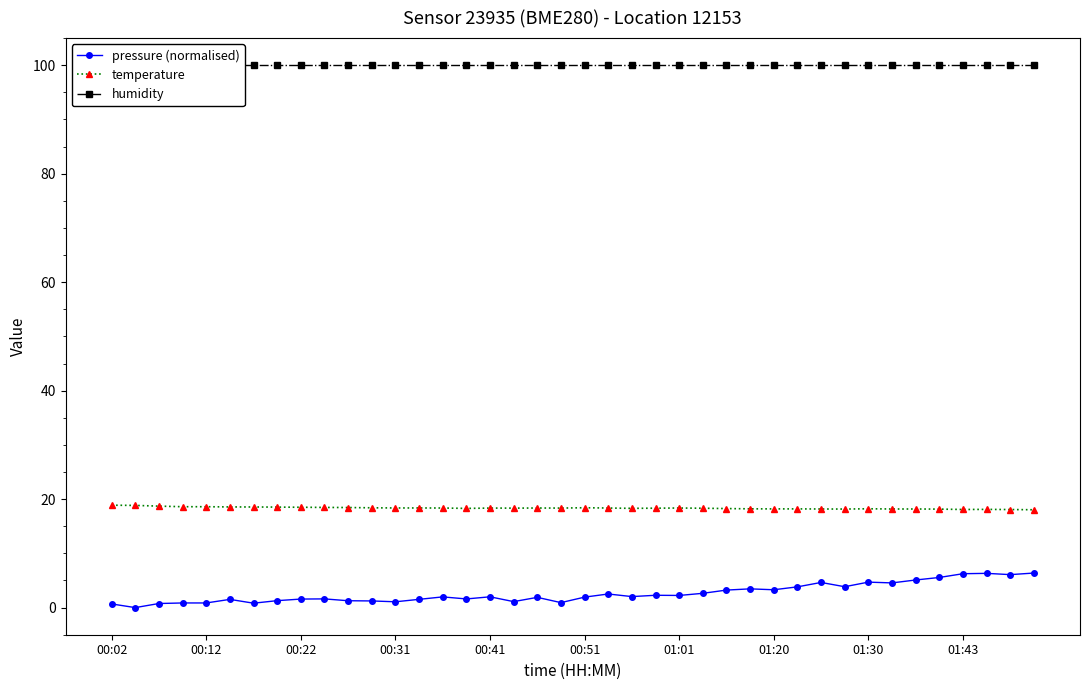

True or false: pressure (normalised) and temperature cross at least once.

False